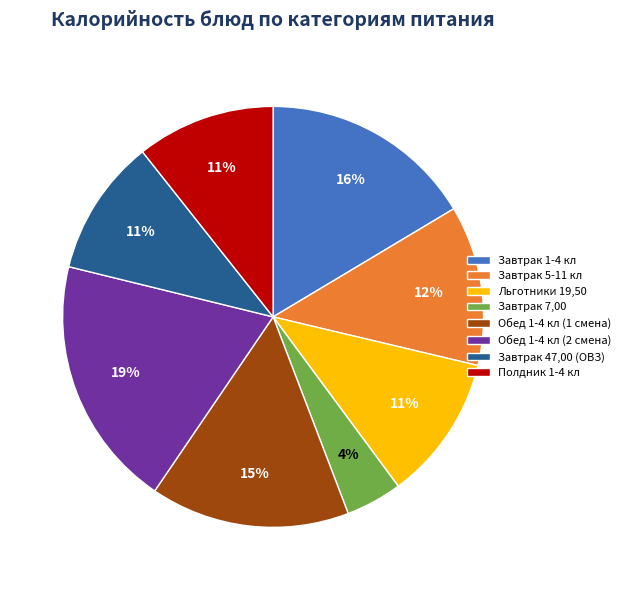

Count the number of slices in the pie.

8